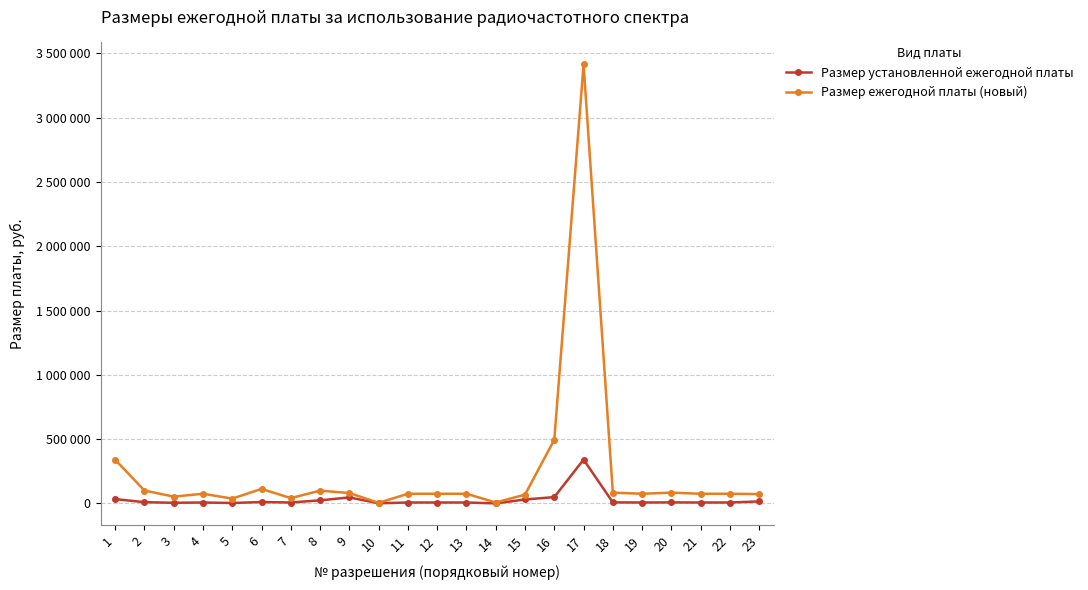

Does the chart have visible grid lines?

Yes